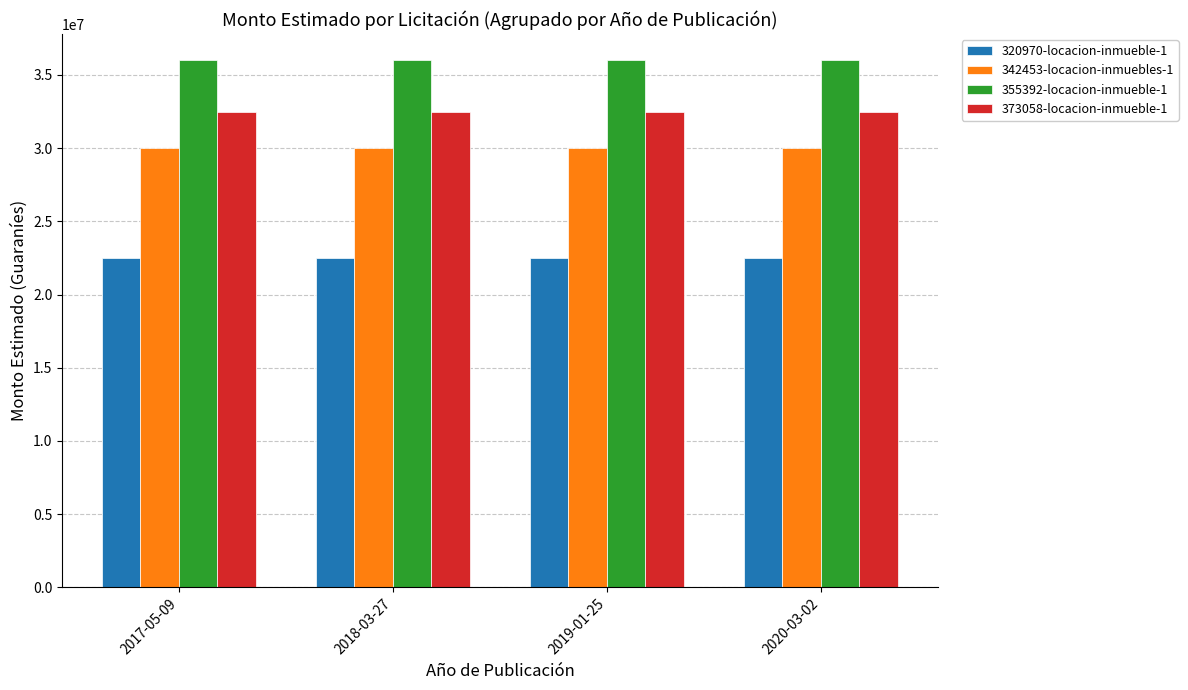

The value of 355392-locacion-inmueble-1 at 2020-03-02 is 36000000. True or false?

True